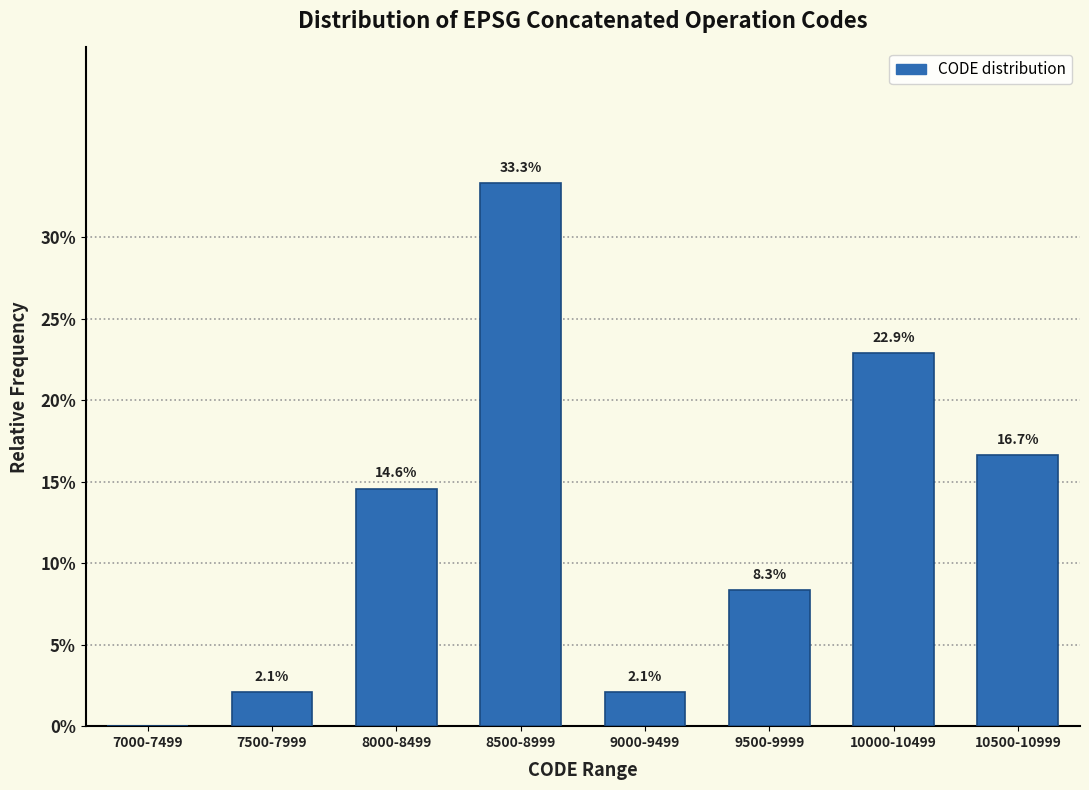

Are the bars horizontal?

No